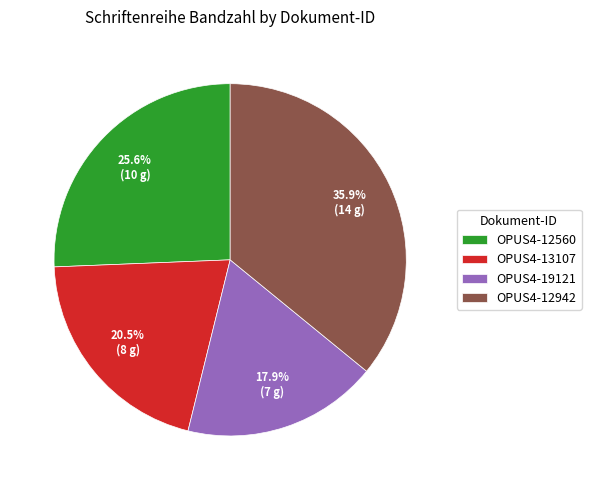

Count the number of slices in the pie.

4